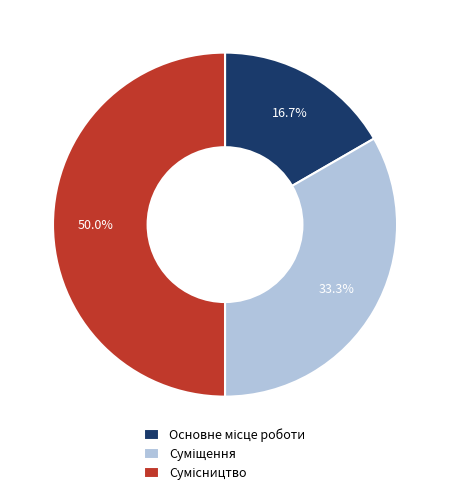

How many segments does this pie chart have?

3